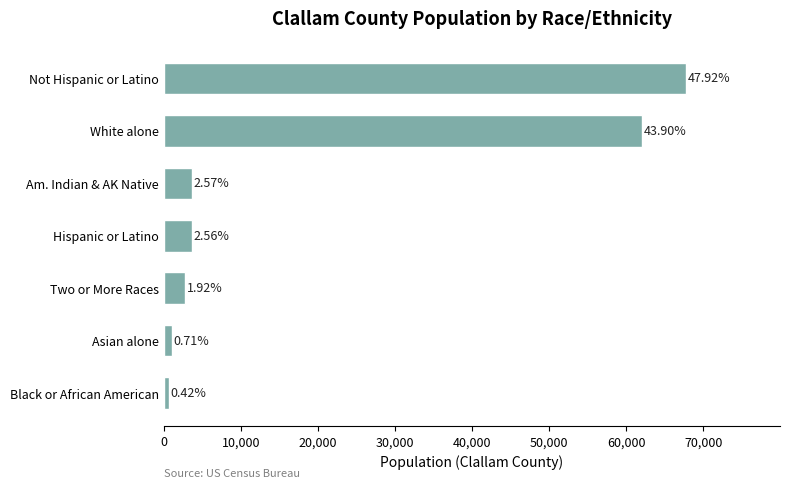

Does the chart contain any negative values?

No